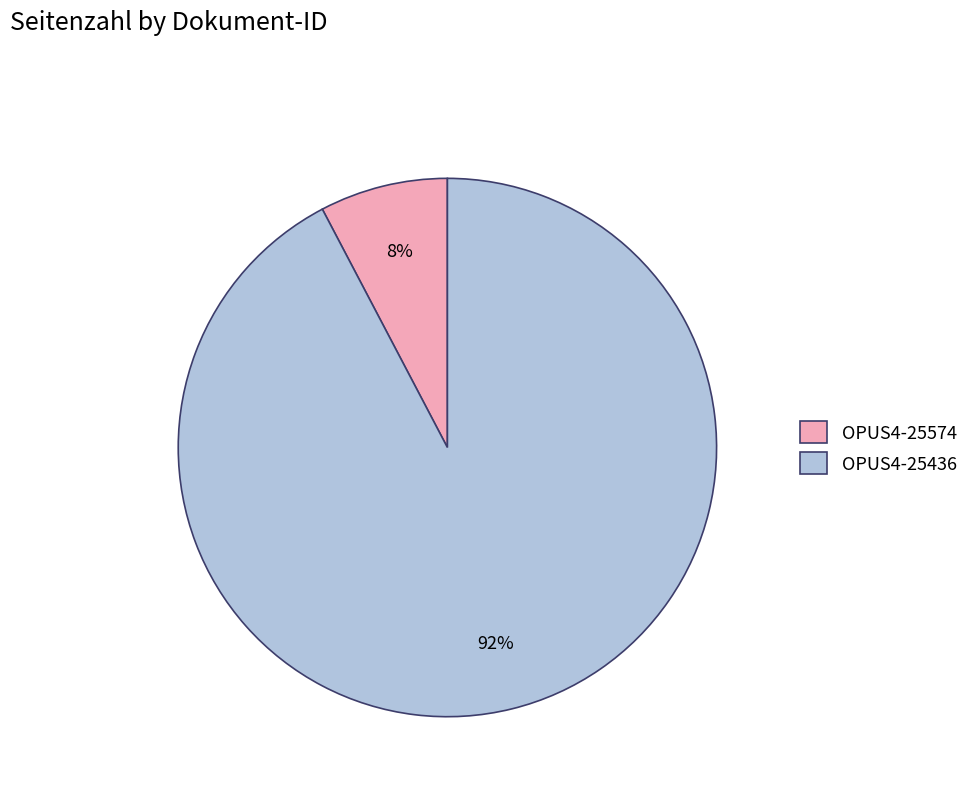

What percentage is the OPUS4-25436 slice, to the nearest percent?

92%